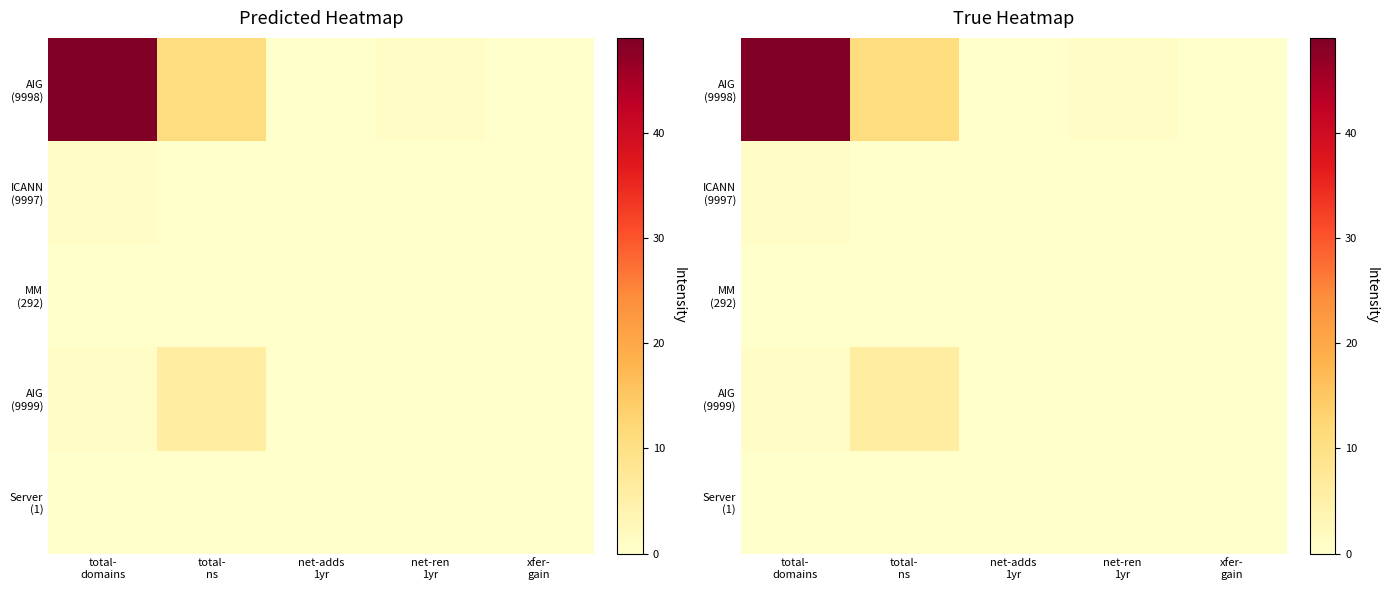

True or false: ICANN (9997) has a value of 0 at total- ns.

True